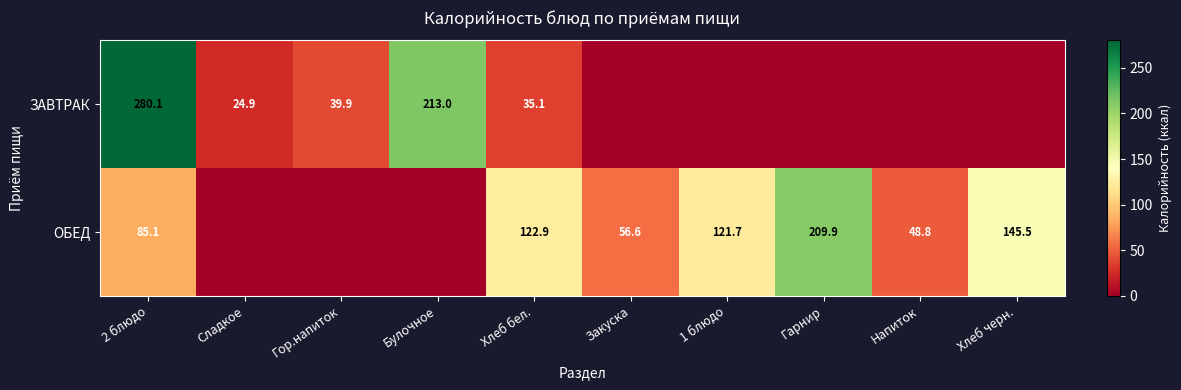

What is the sum of the ОБЕД values at 1 блюдо and Хлеб бел.?

244.6